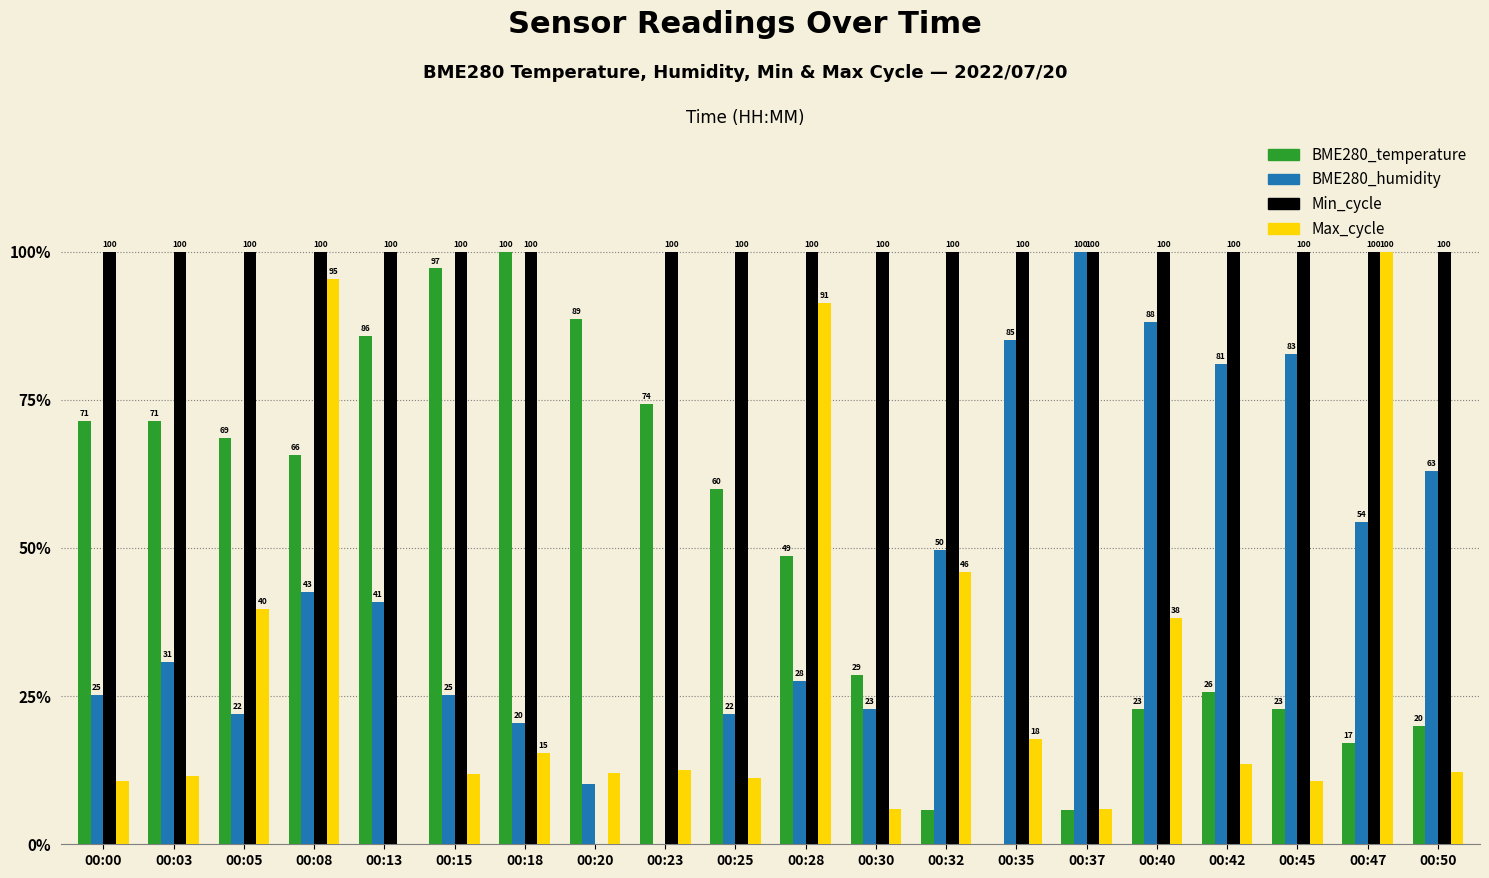

The value of Max_cycle at 00:18 is 15.4. True or false?

True